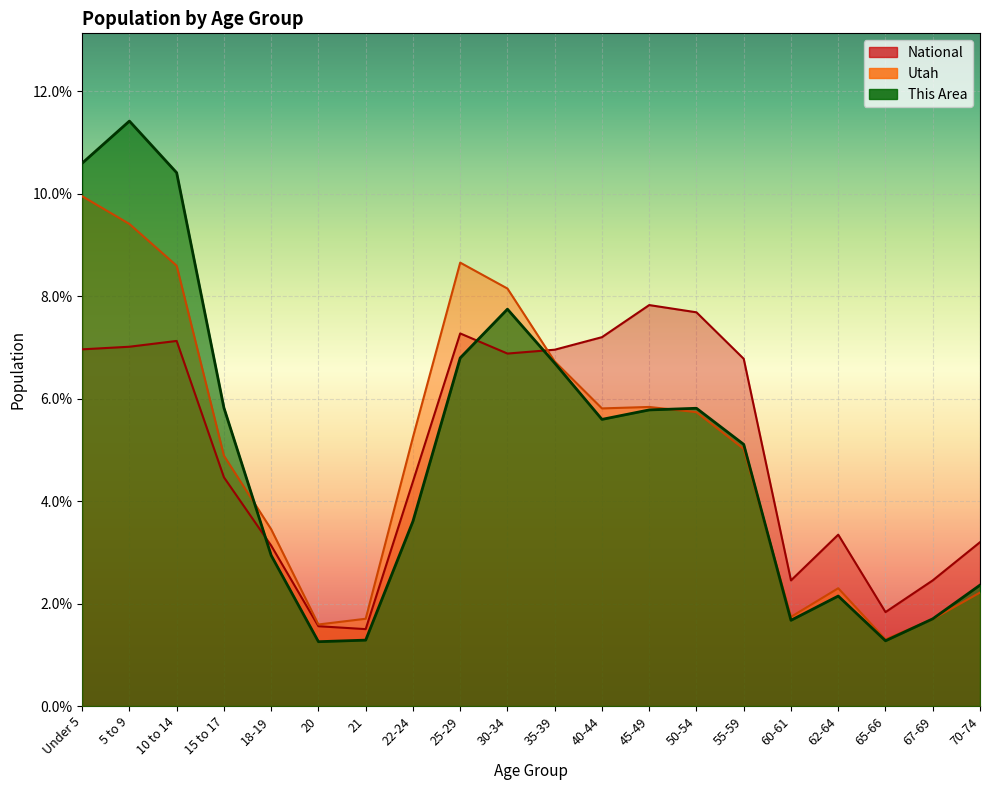

What is the highest value of the Utah series?

9.9